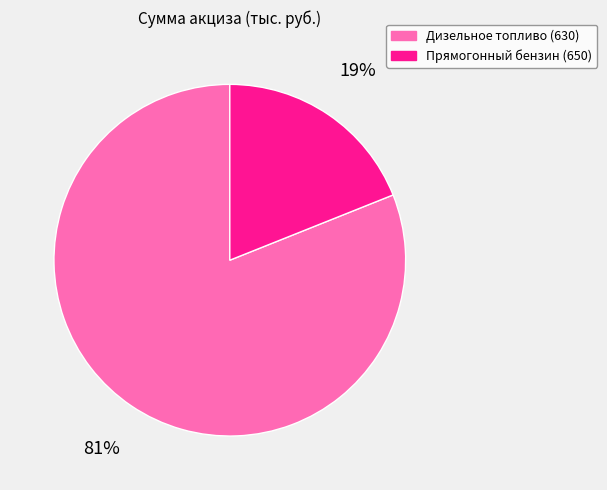

To the nearest percent, what is the average slice percentage?

50%